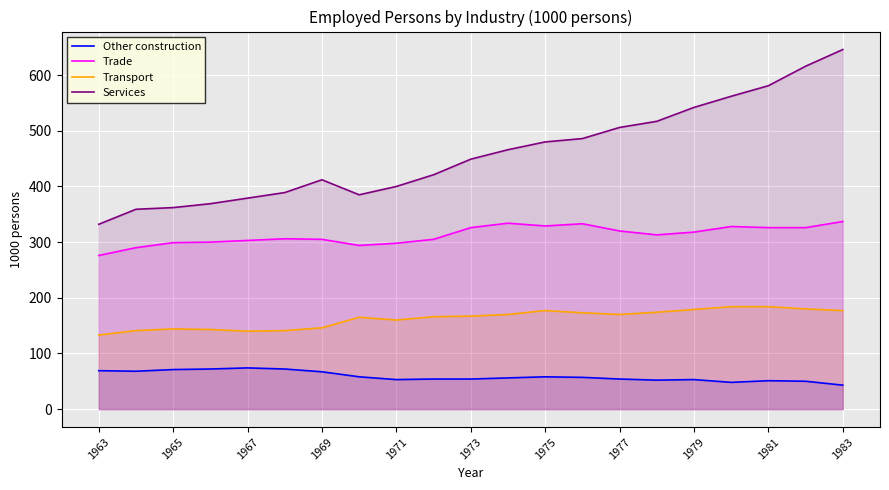

What is the total value across all series at 1981?

1142